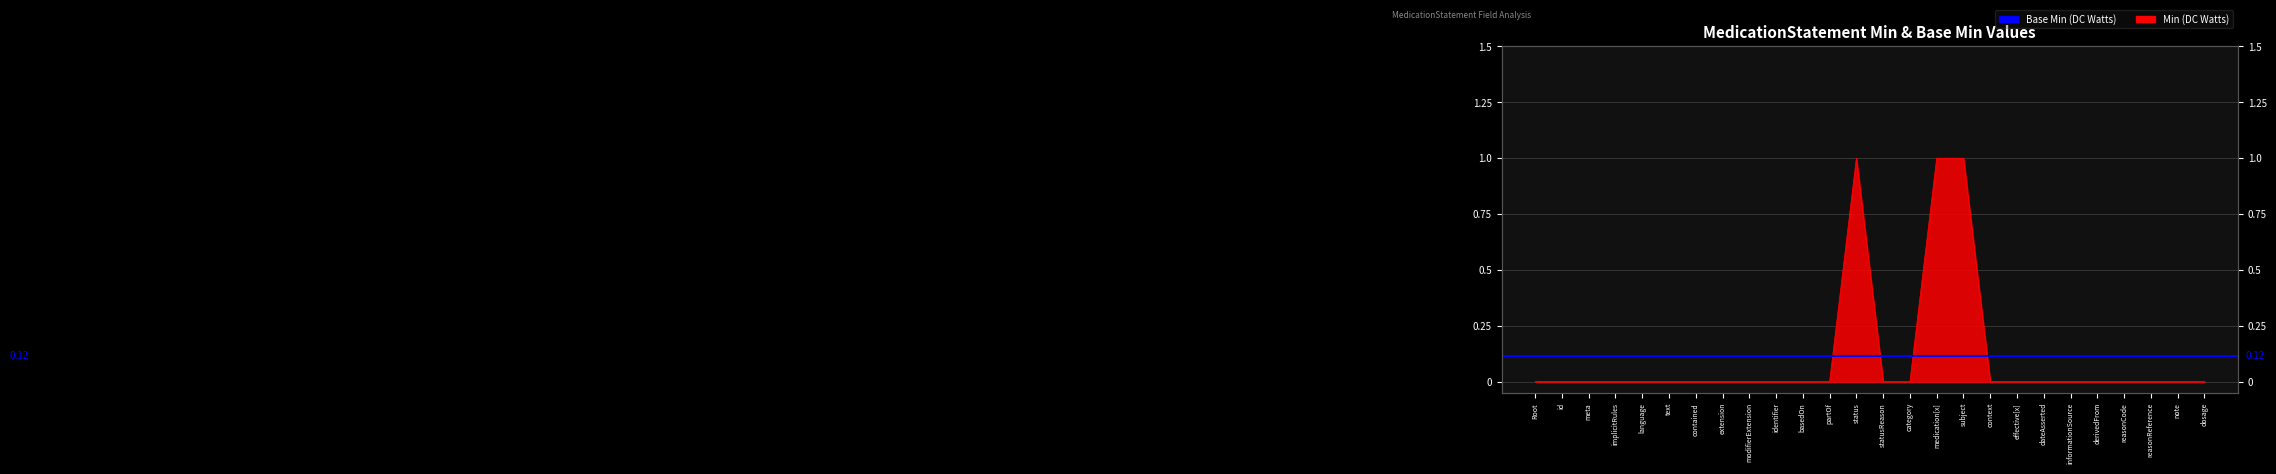

What is the label of the 26th point from the left?

dosage